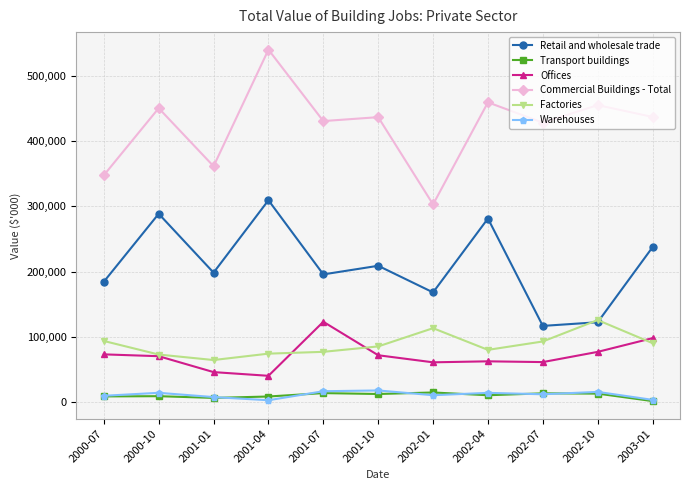

At which label does Retail and wholesale trade first exceed 198565?

2000-10